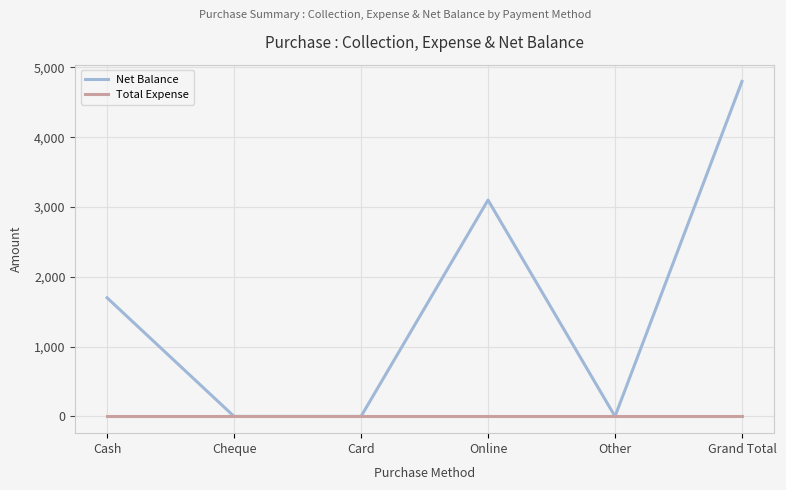

At how many categories does at least one series exceed 3447?

1